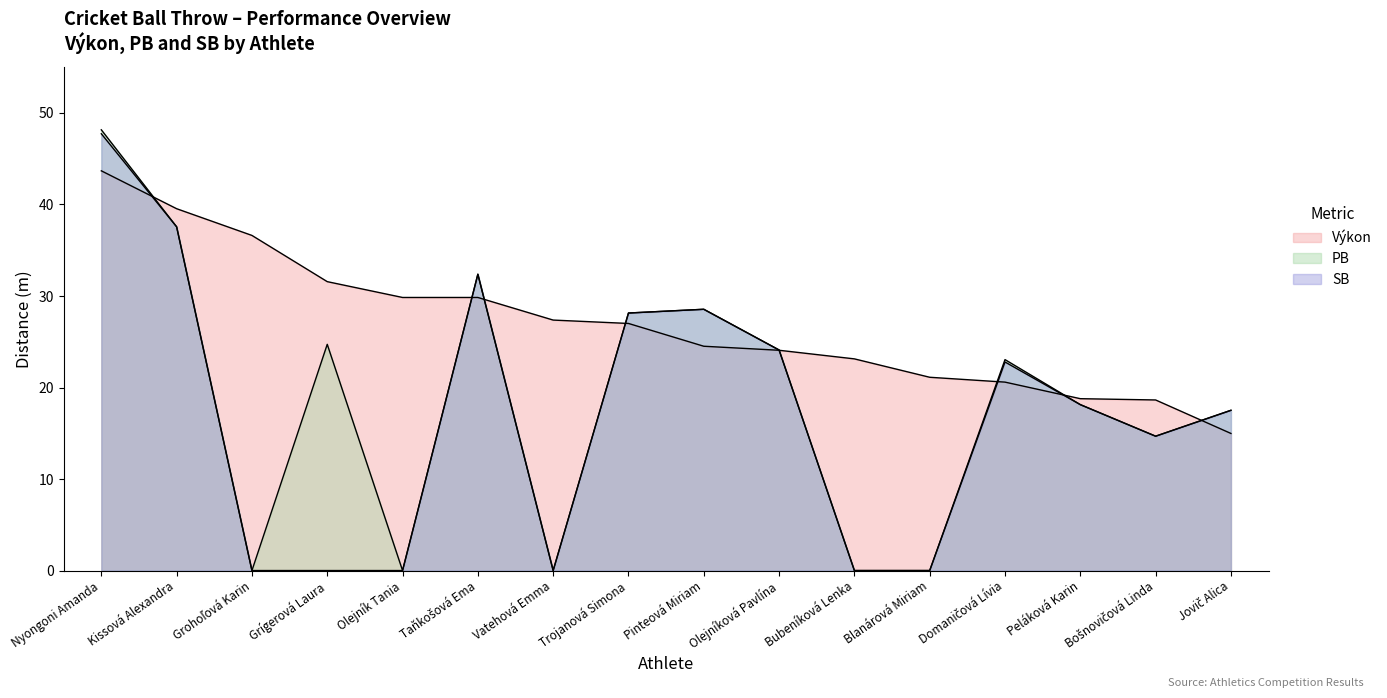

What is the spread (max minus min) of values at Jovič Alica?

2.5